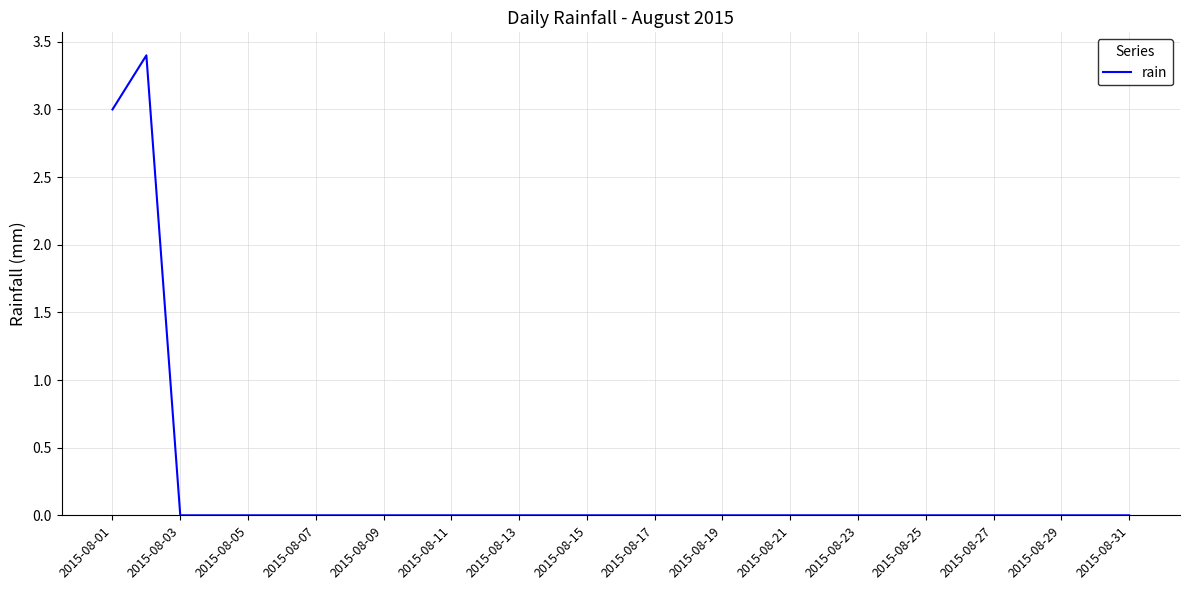

What is the greatest value displayed?

3.4